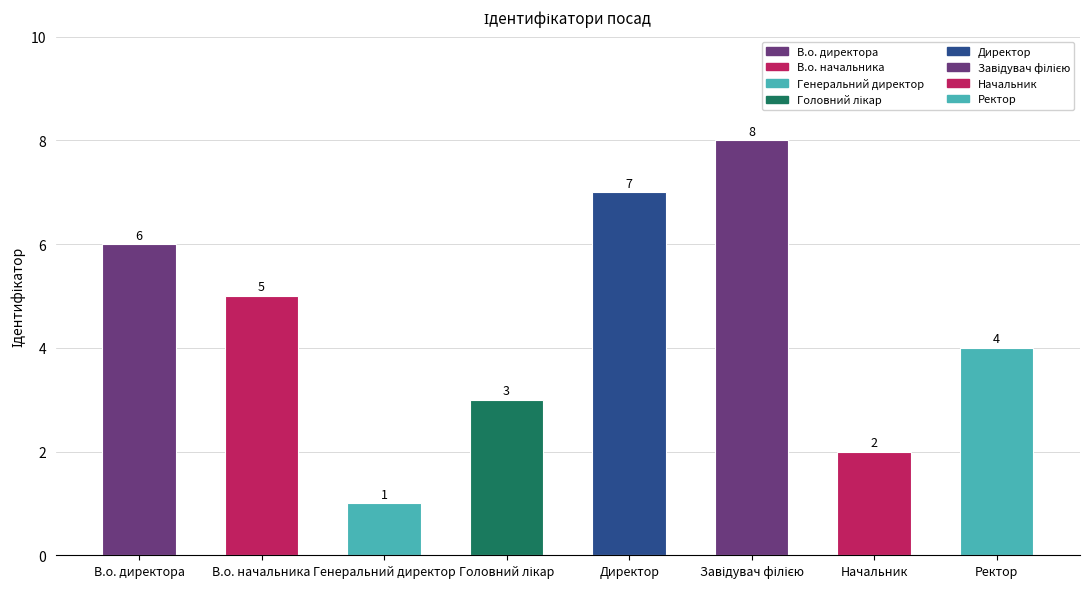

Does the chart contain stacked bars?

No